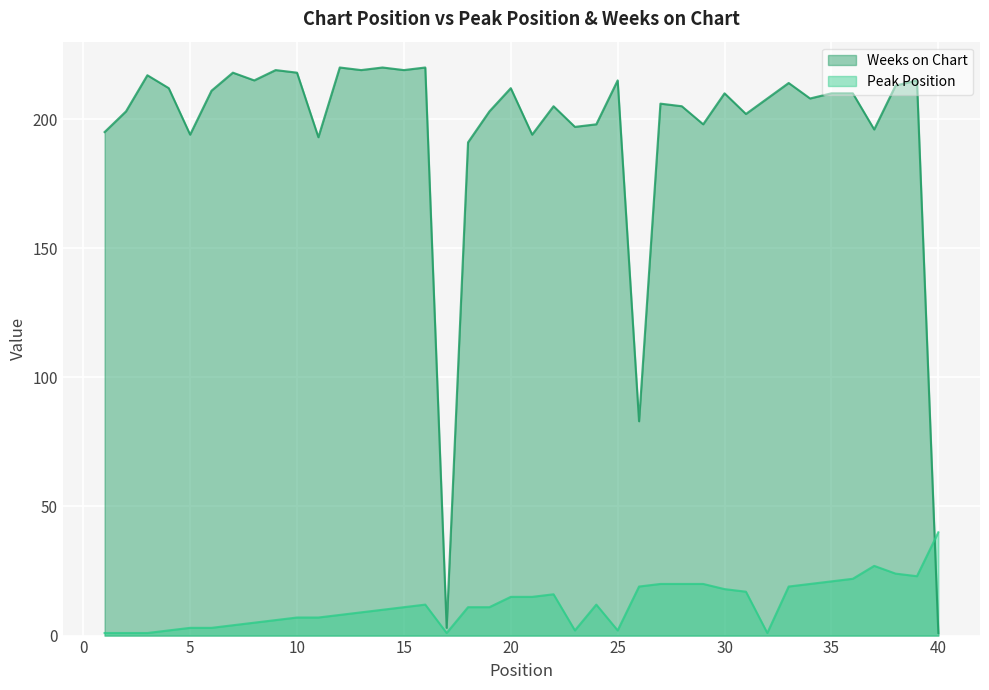

Does the chart display data point markers on the line(s)?

No